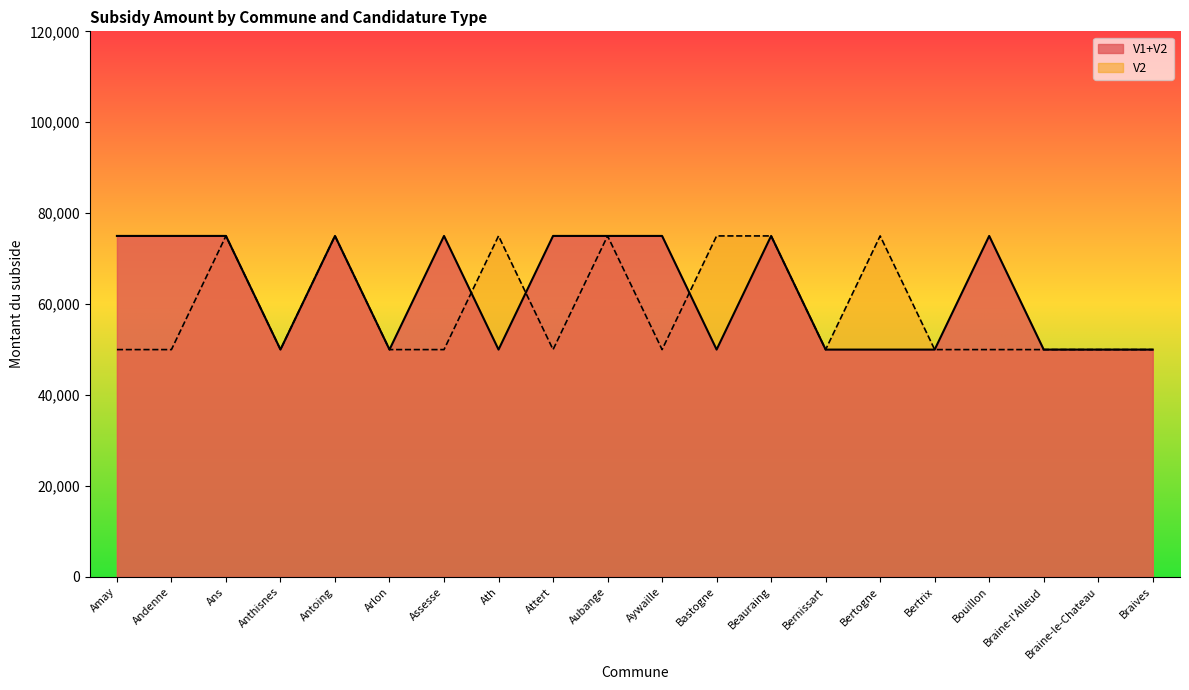

True or false: V1+V2 has a value of 28128 at Bernissart.

False